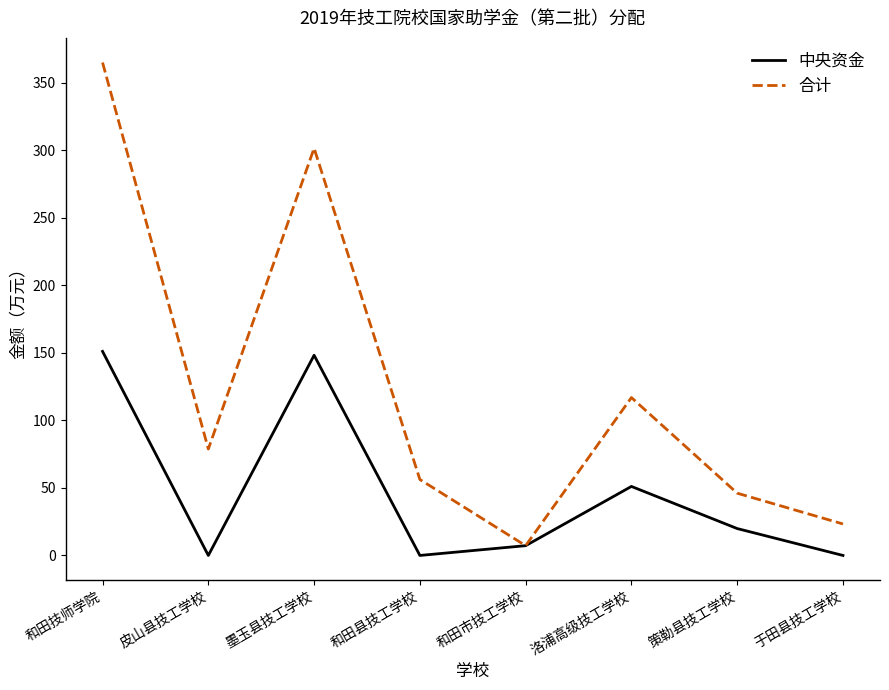

Is it true that 中央资金 equals -51.7 at 和田县技工学校?

False